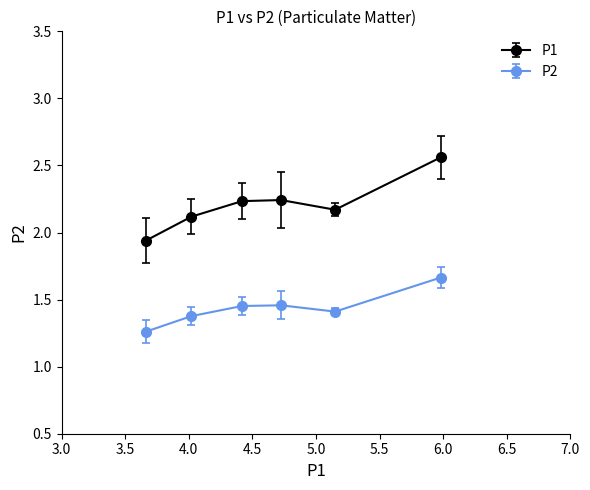

At how many categories does at least one series exceed 2?

5